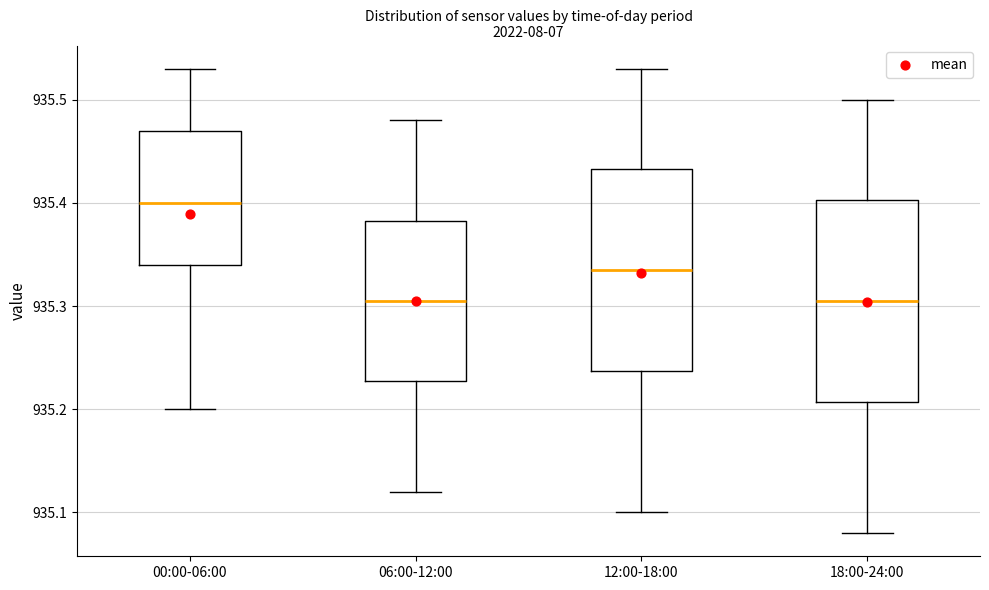

Where is the upper edge of the box for 00:00-06:00 on the y-axis? The values are not printed on the chart, so give them approximately, as read against the axis.

935.47